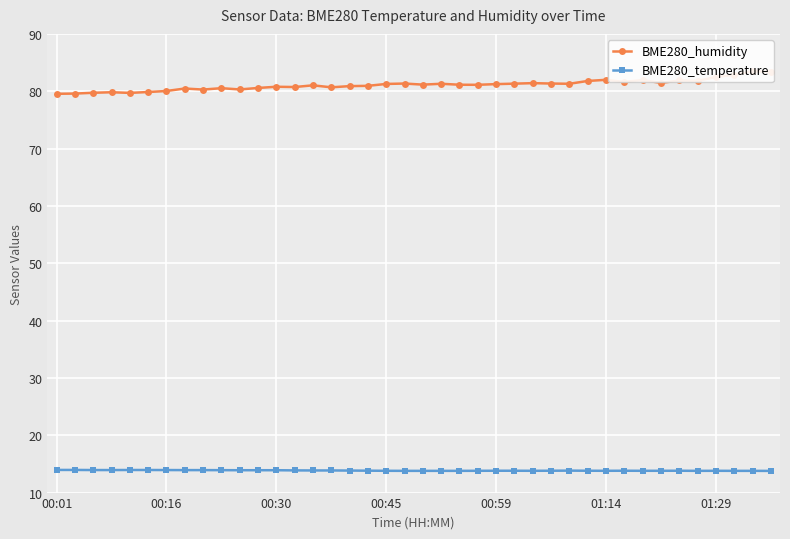

At which category is the sum across all series the highest?

38